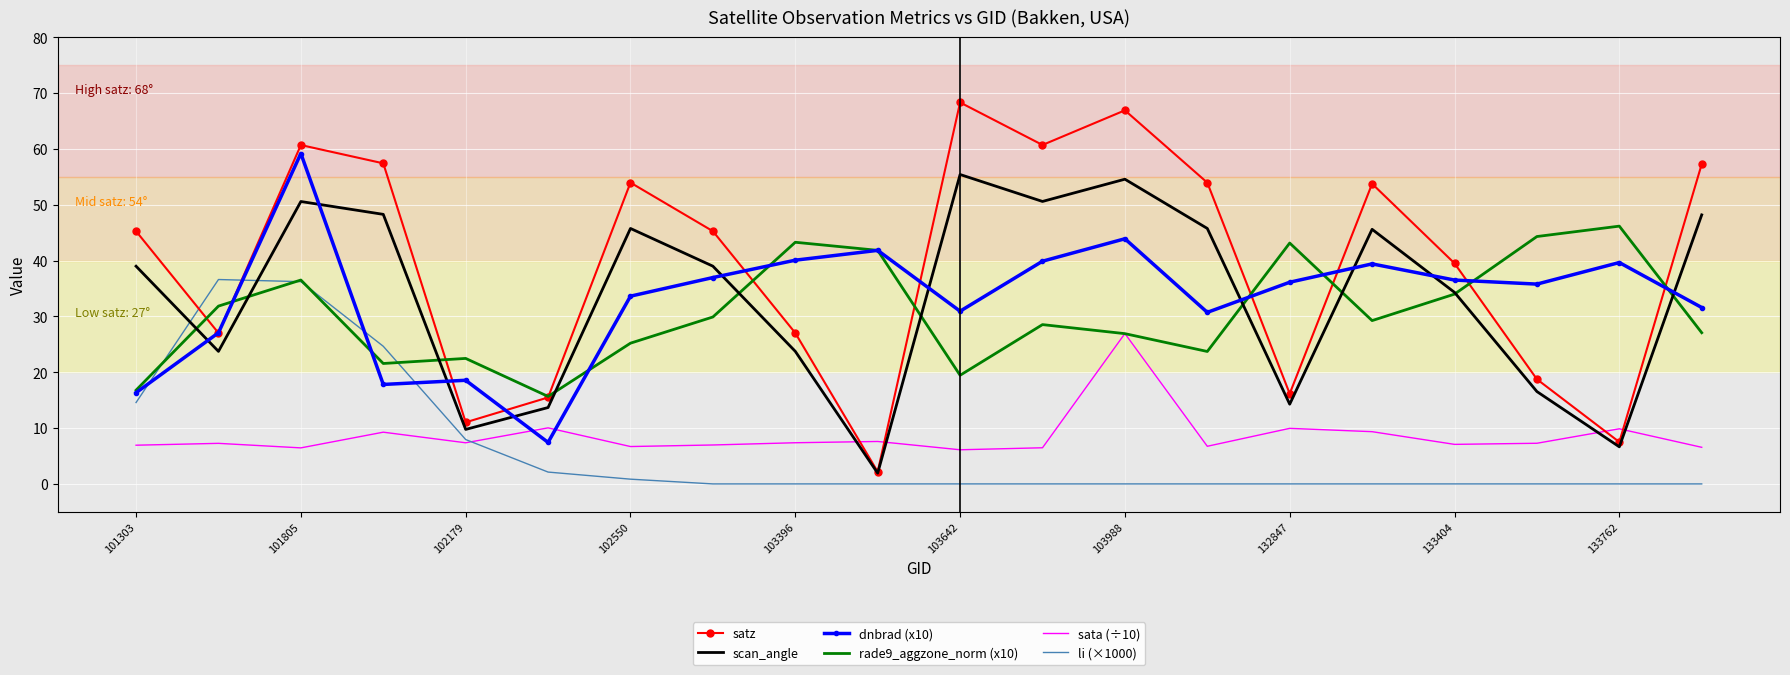

What are all the series names shown in the legend?

satz, scan_angle, dnbrad (x10), rade9_aggzone_norm (x10), sata (÷10), li (×1000)